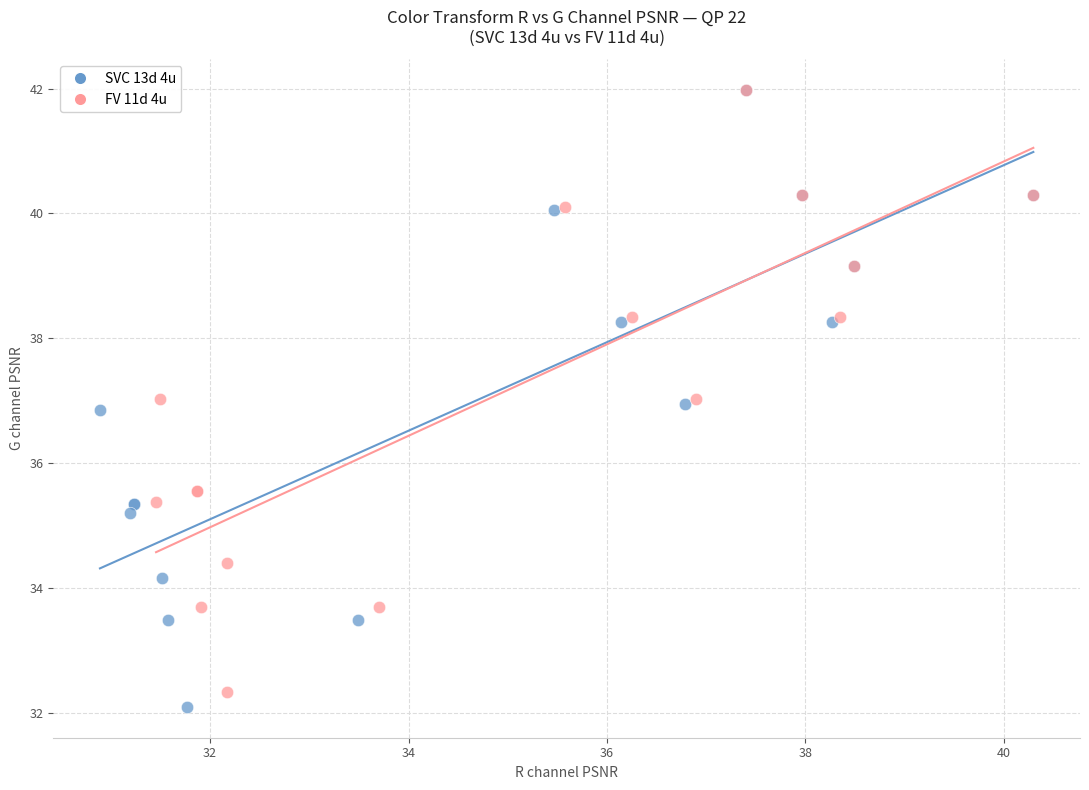

Which series has the widest spread of Y values?

SVC 13d 4u